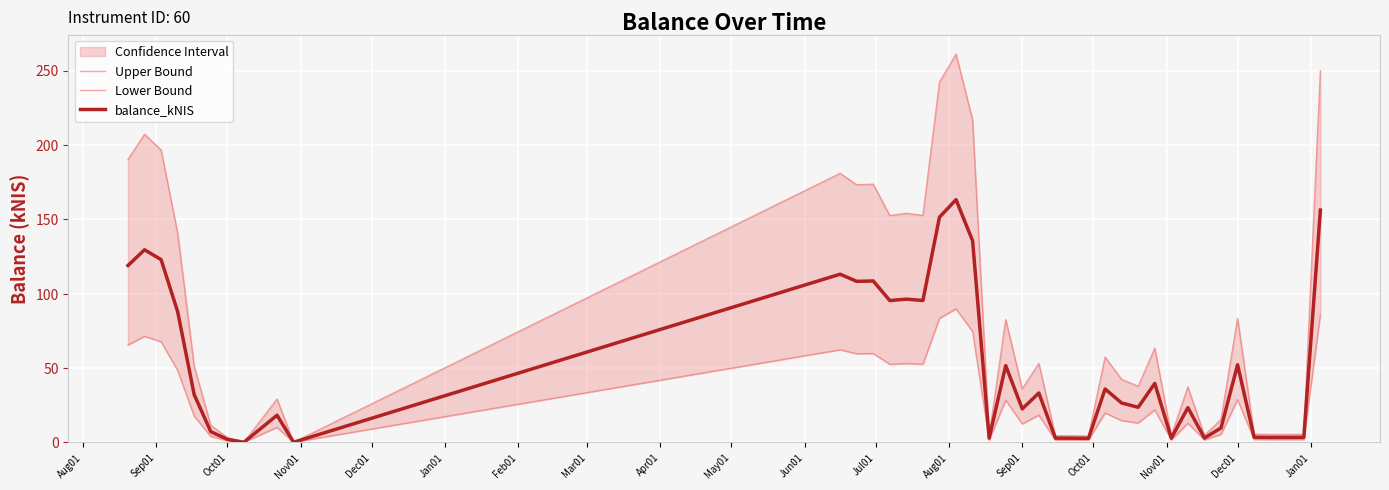

What is the maximum value for balance_kNIS?

163.2